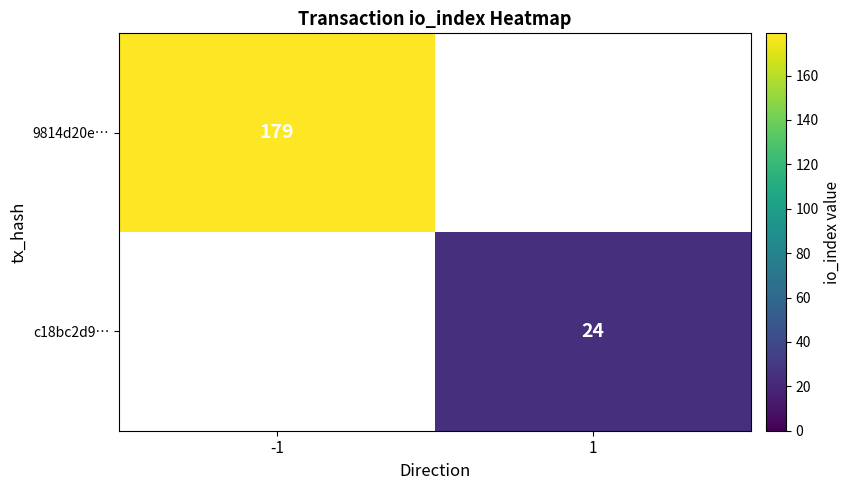

The value of 9814d20e… at -1 is 179. True or false?

True